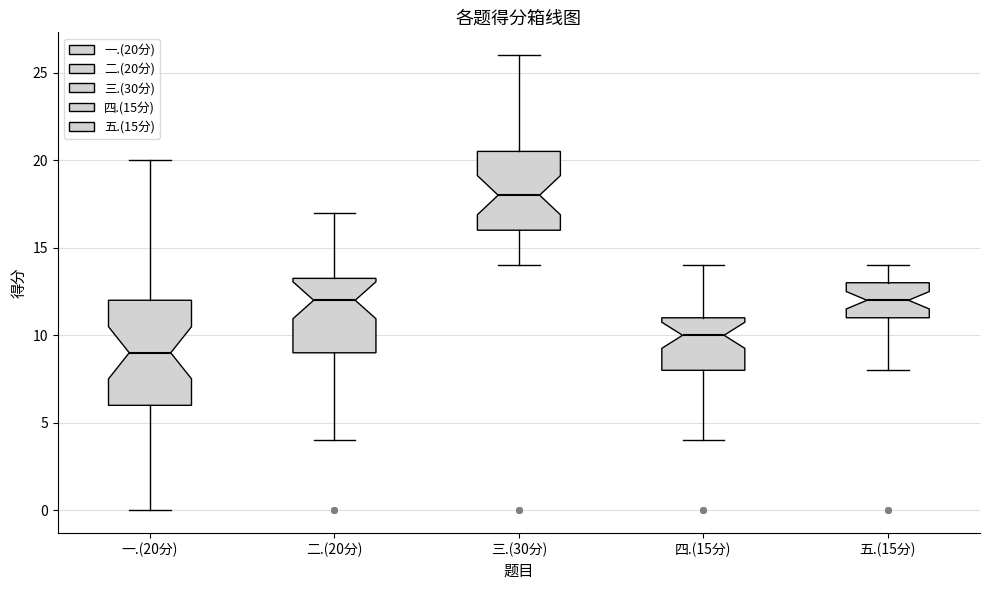

Reading left to right, transcribe this box plot: for each box, give where its median line is, the range the box spans, and where its two whiskers end, as read against the y-axis. The values are not printed on the chart, so give them approximately, as read against the axis.

一.(20分): median 9.0, box 6.0 to 12.0, whiskers 0.0 to 20.0
二.(20分): median 12.0, box 9.0 to 13.5, whiskers 4.0 to 17.0
三.(30分): median 18.0, box 16.0 to 20.5, whiskers 14.0 to 26.0
四.(15分): median 10.0, box 8.0 to 11.0, whiskers 4.0 to 14.0
五.(15分): median 12.0, box 11.0 to 13.0, whiskers 8.0 to 14.0